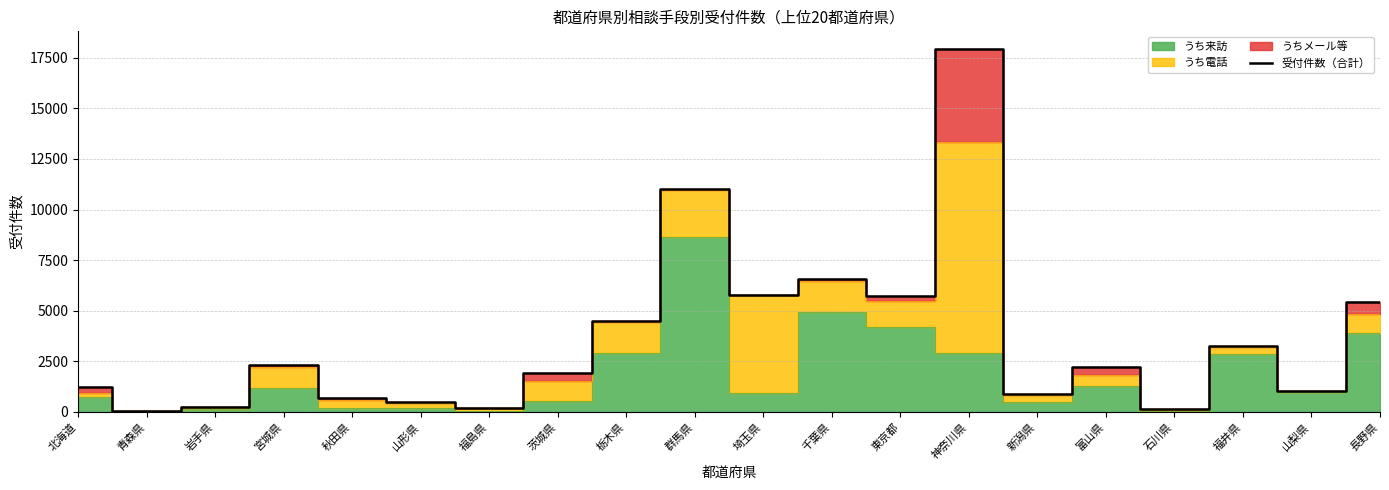

The value of 受付件数（合計） at 山梨県 is 1034. True or false?

True